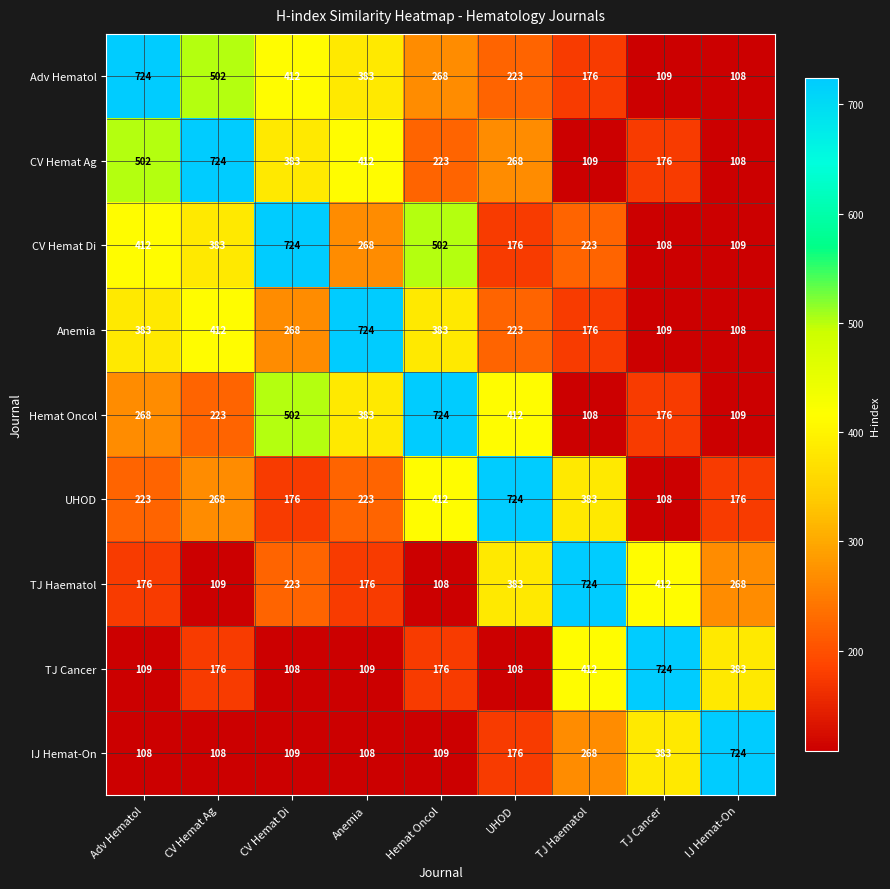

At which label does Anemia reach its minimum?

IJ Hemat-On